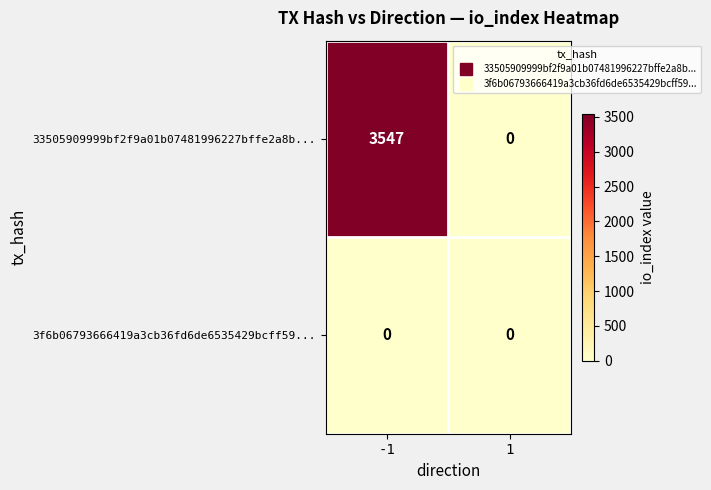

Reading right to left, list all the values displayed in this chart.

33505909999bf2f9a01b07481996227bffe2a8b...: 1=0	-1=3547
3f6b06793666419a3cb36fd6de6535429bcff59...: 1=0	-1=0